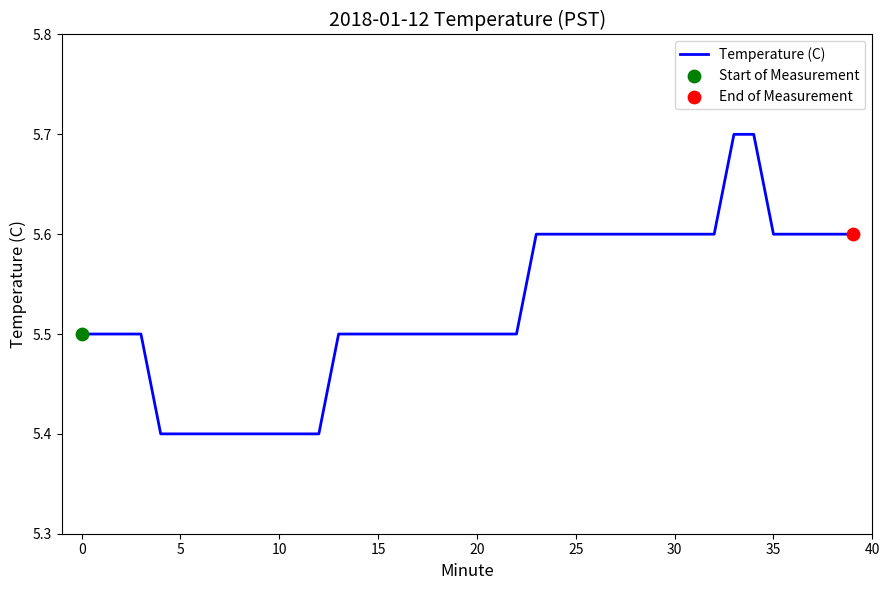

What is the difference between the maximum and minimum values?

0.3